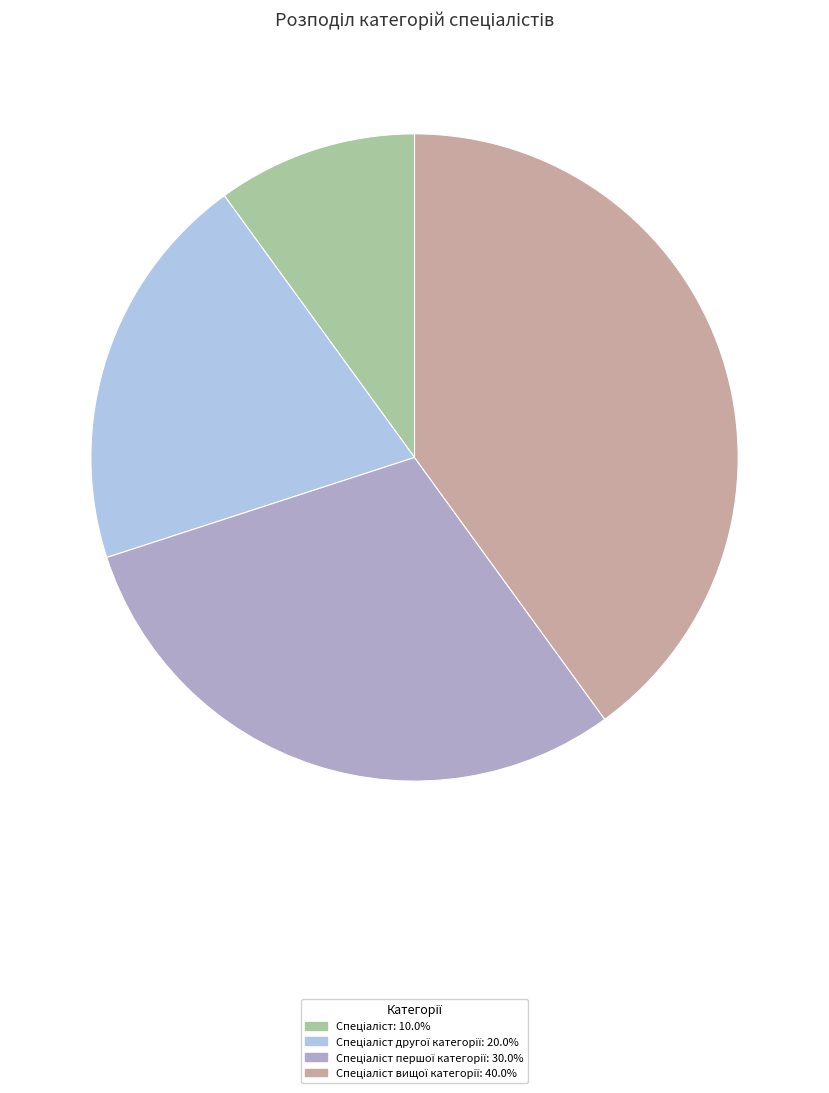

Is there a majority slice in this chart?

No